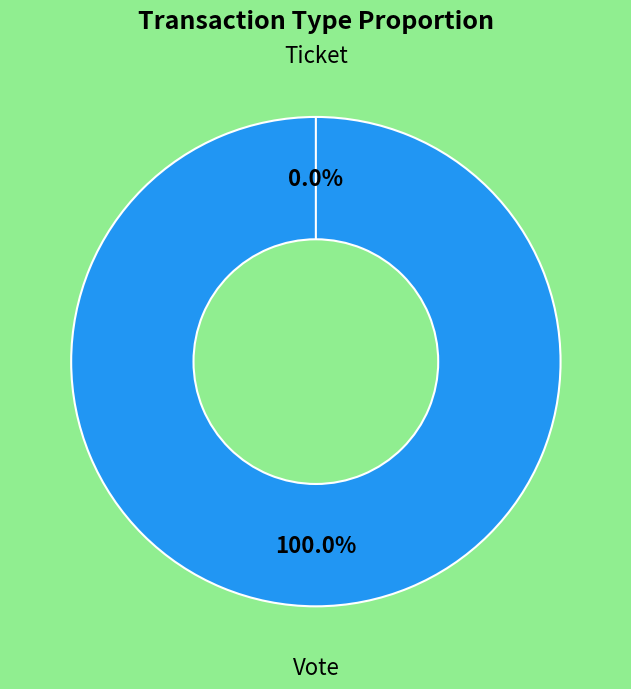

To the nearest percent, what is the combined percentage of Ticket and Vote?

100%